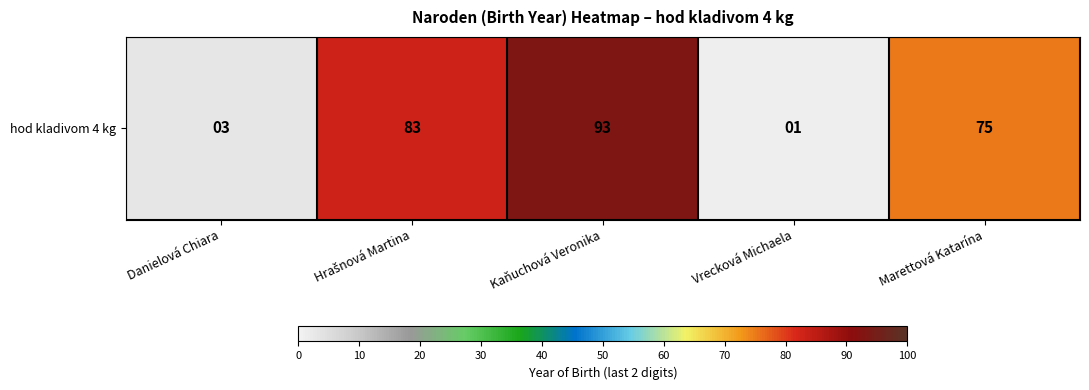

Rank the categories by value from lowest to highest.

Vrecková Michaela, Danielová Chiara, Marettová Katarína, Hrašnová Martina, Kaňuchová Veronika